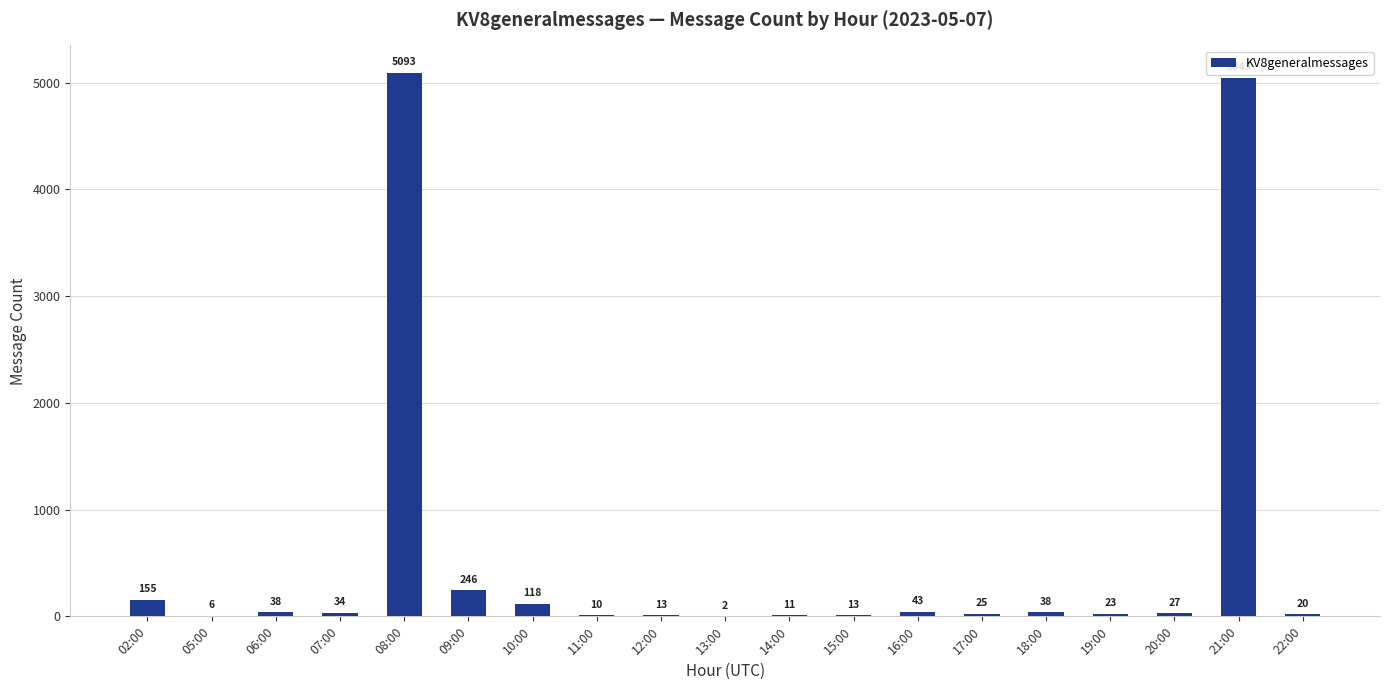

Which label corresponds to the largest value in the chart?

08:00